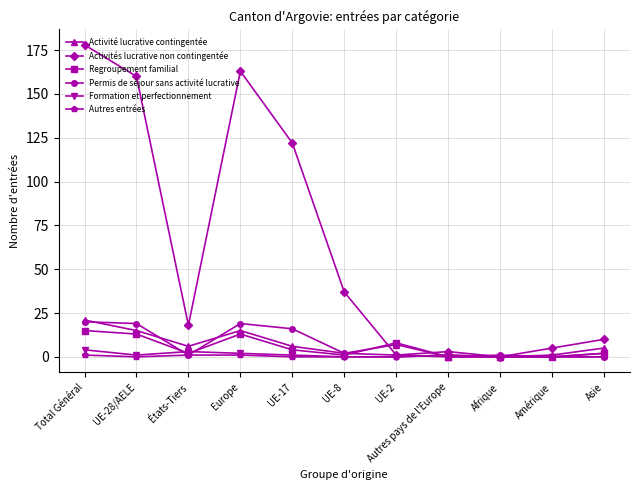

What is the value of the Permis de séjour sans activité lucrative point at the 5th from the left?

16